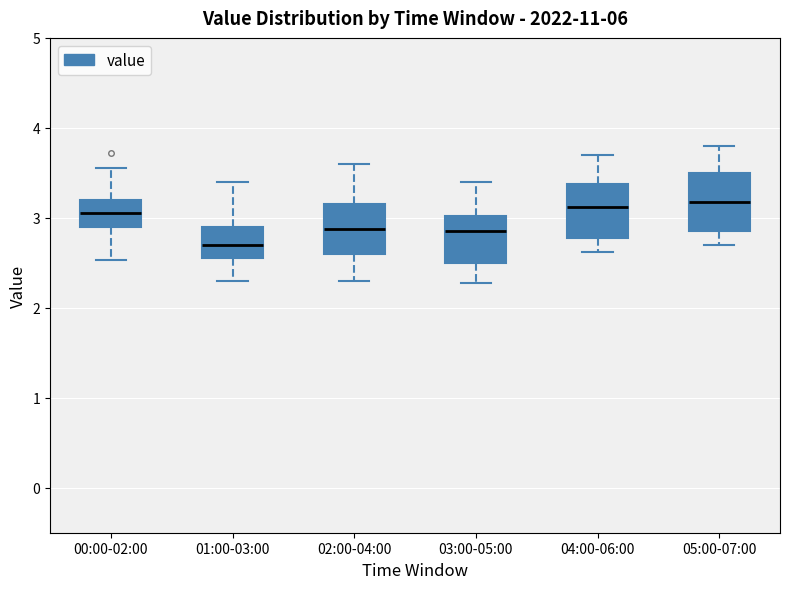

Where does the median line of the box for 00:00-02:00 sit on the y-axis? The values are not printed on the chart, so give them approximately, as read against the axis.

3.1